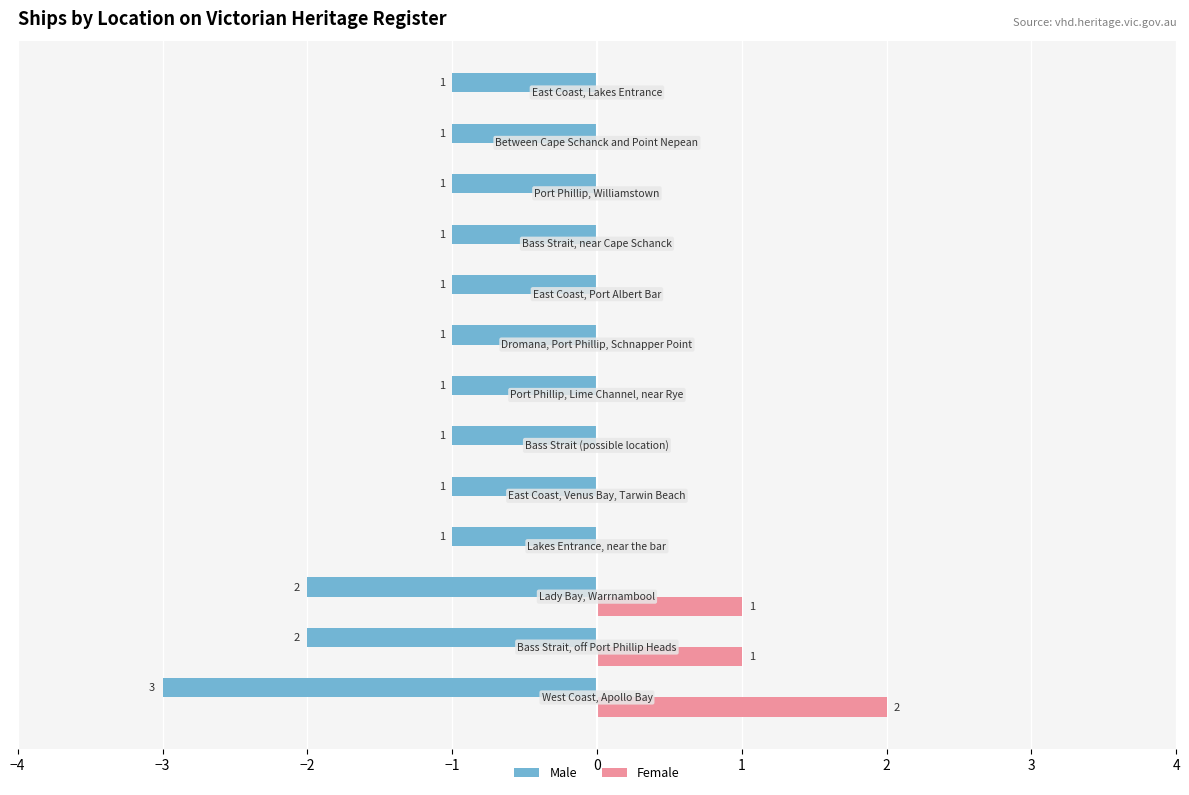

What is the sum of all Female values?

4